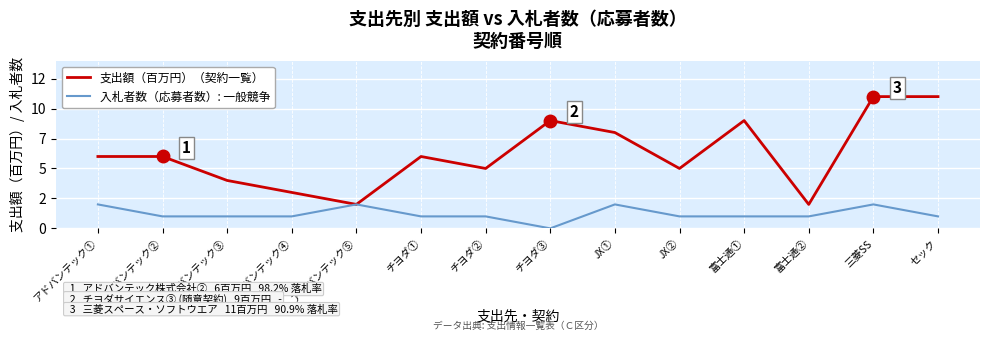

Reading left to right, what are all the values shown in this chart?

支出額（百万円）（契約一覧）: 6	6	4	3	2	6	5	9	8	5	9	2	11	11
入札者数（応募者数）: 平均, 一般競争: 2	1	1	1	2	1	1	0	2	1	1	1	2	1